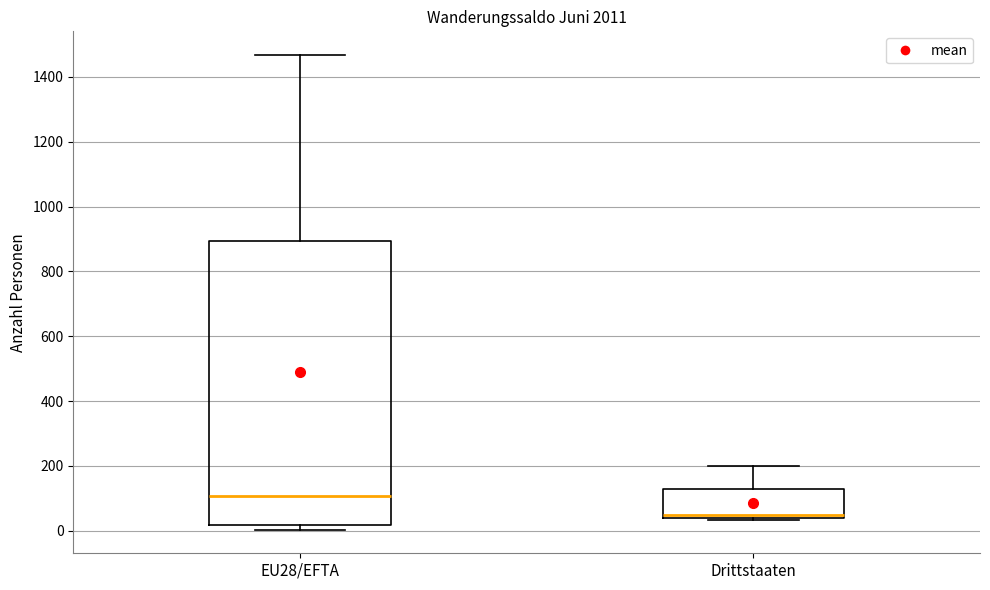

Where is the upper edge of the box for EU28/EFTA on the y-axis? The values are not printed on the chart, so give them approximately, as read against the axis.

900